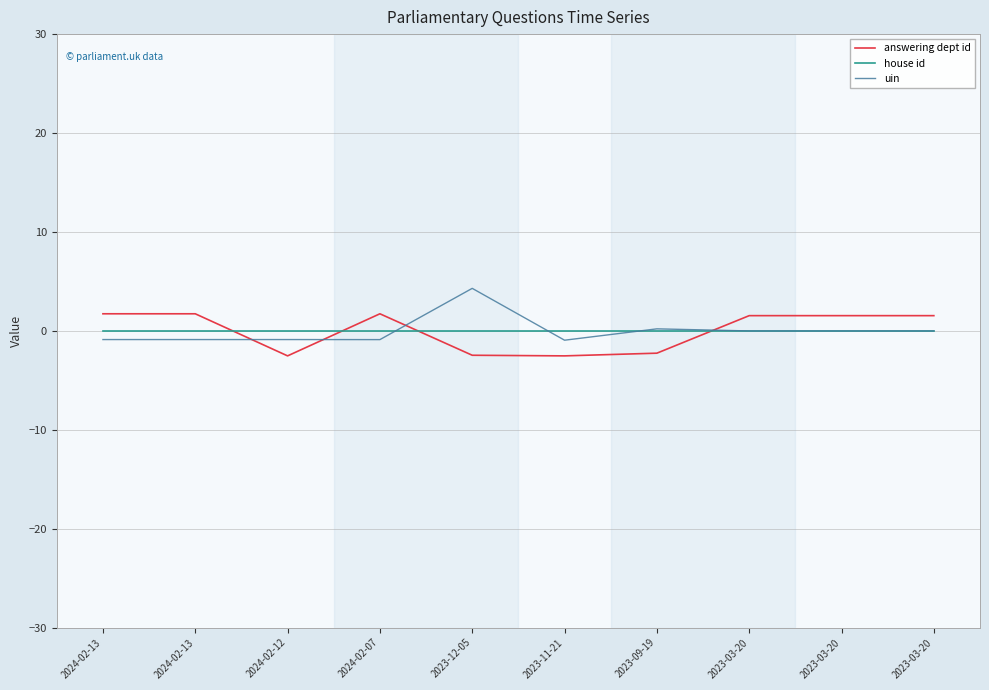

What is the total value across all series at 2024-02-07?

0.8